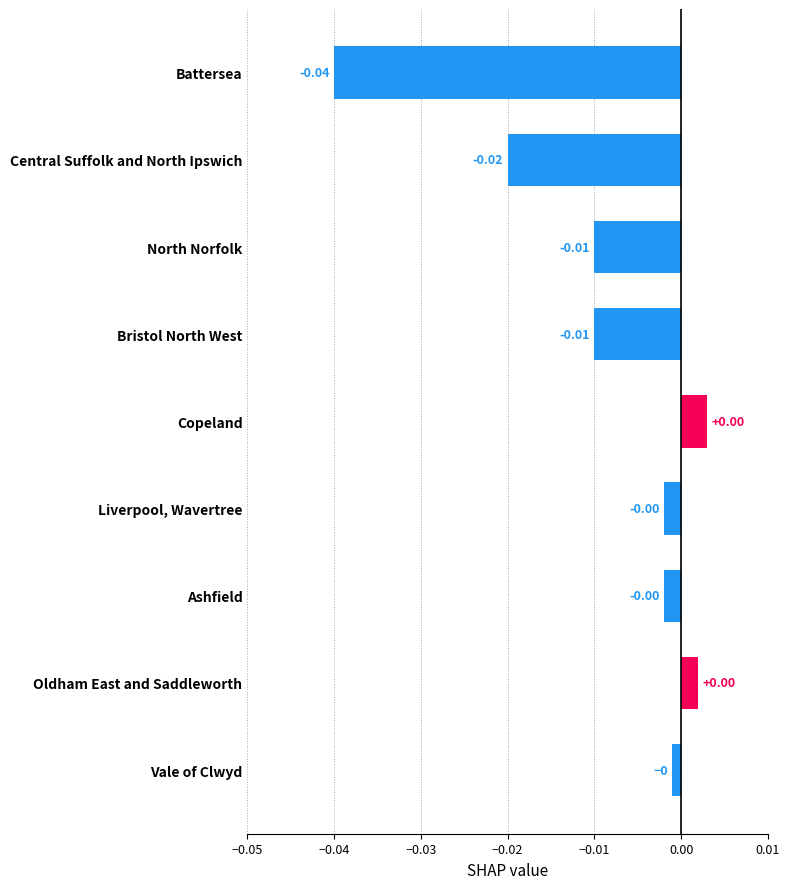

What is the label of the 2nd bar from the bottom?

Oldham East and Saddleworth